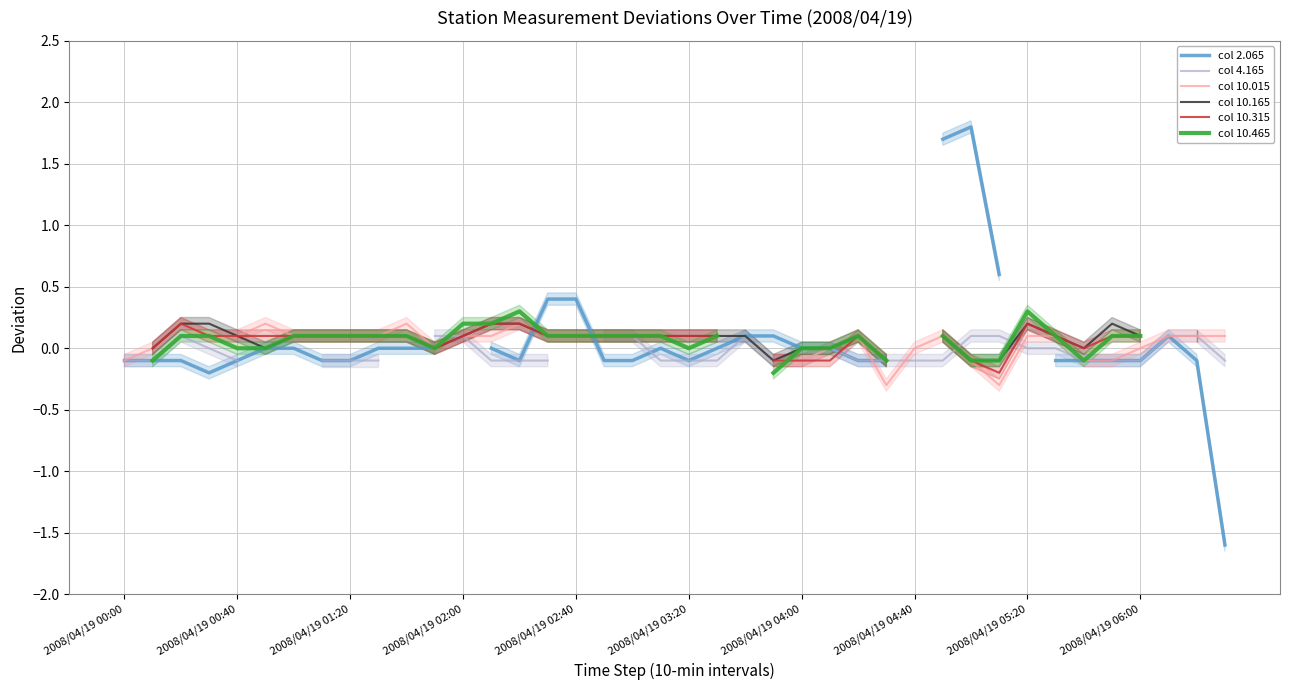

True or false: col 2.065 has a value of -2.2 at 21.

False